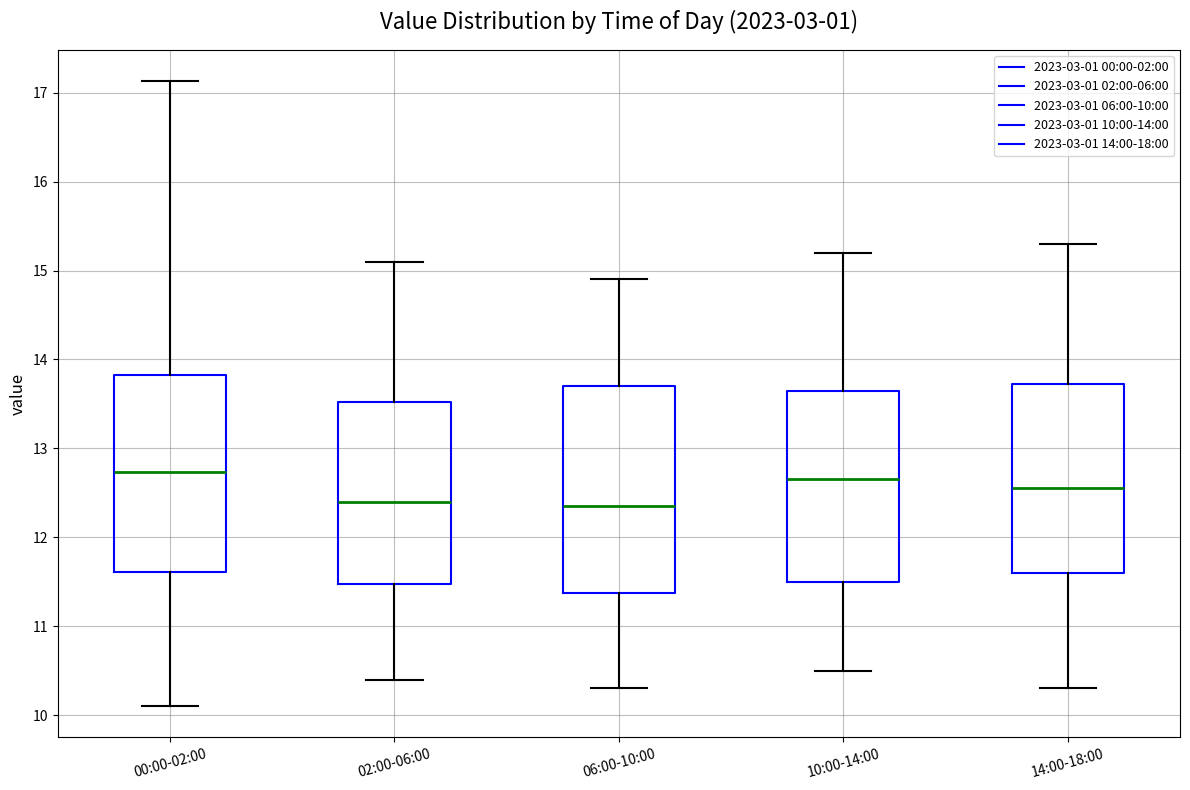

Where does the median line of the box for 14:00-18:00 sit on the y-axis? The values are not printed on the chart, so give them approximately, as read against the axis.

12.6